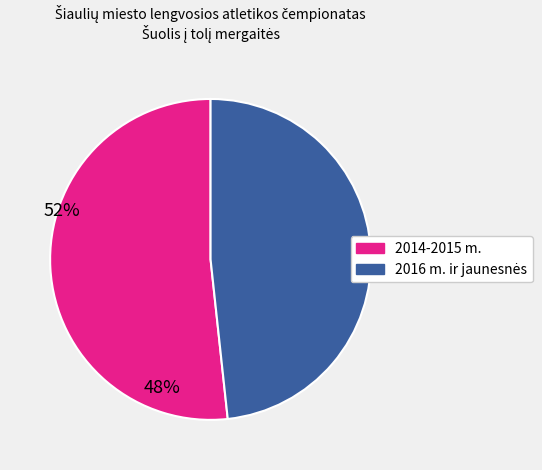

Is there a majority slice in this chart?

Yes